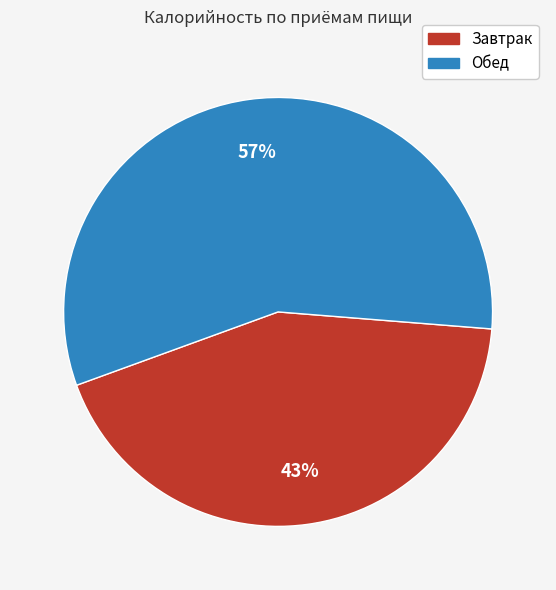

Do Завтрак and Обед together represent more than half of the pie?

Yes